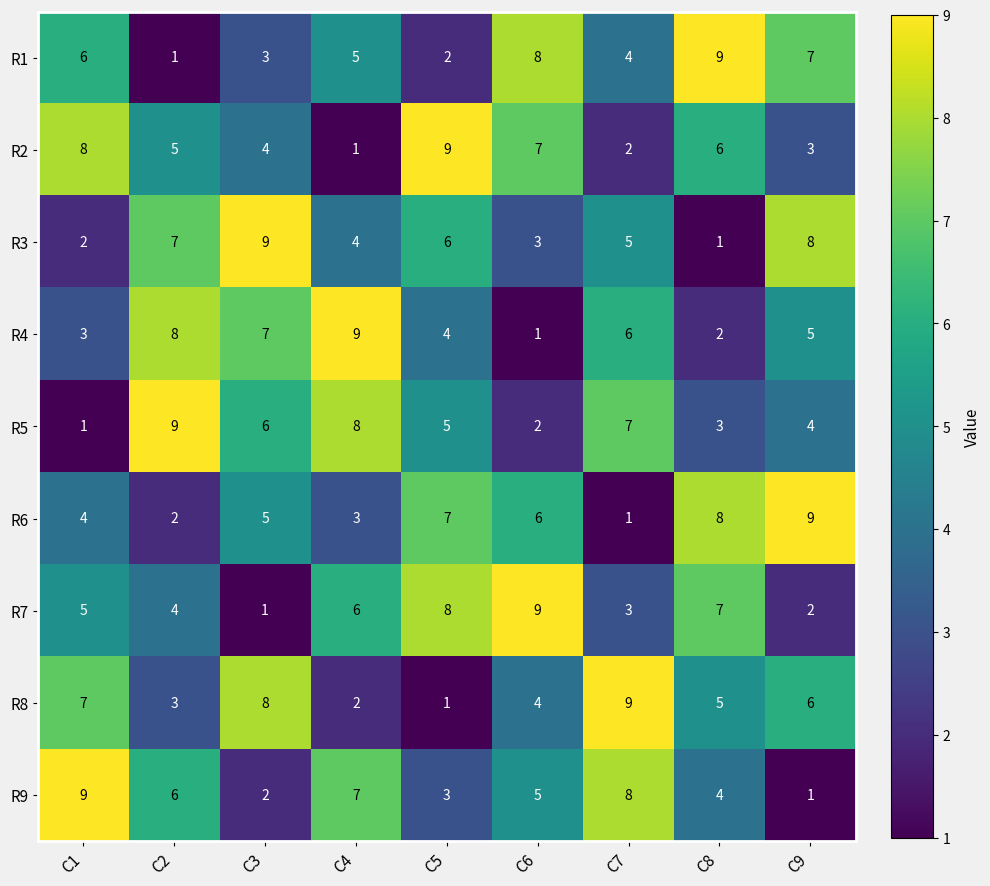

List the labels in order of R5 value, smallest first.

C1, C6, C8, C9, C5, C3, C7, C4, C2